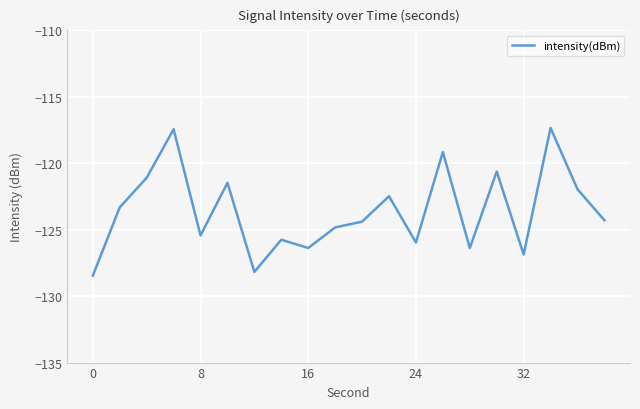

What is the greatest value displayed?

-117.3